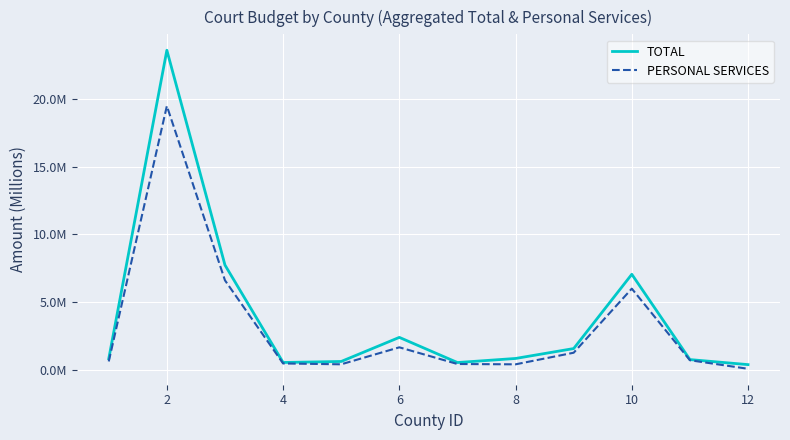

At which label is TOTAL closest to 11?

4